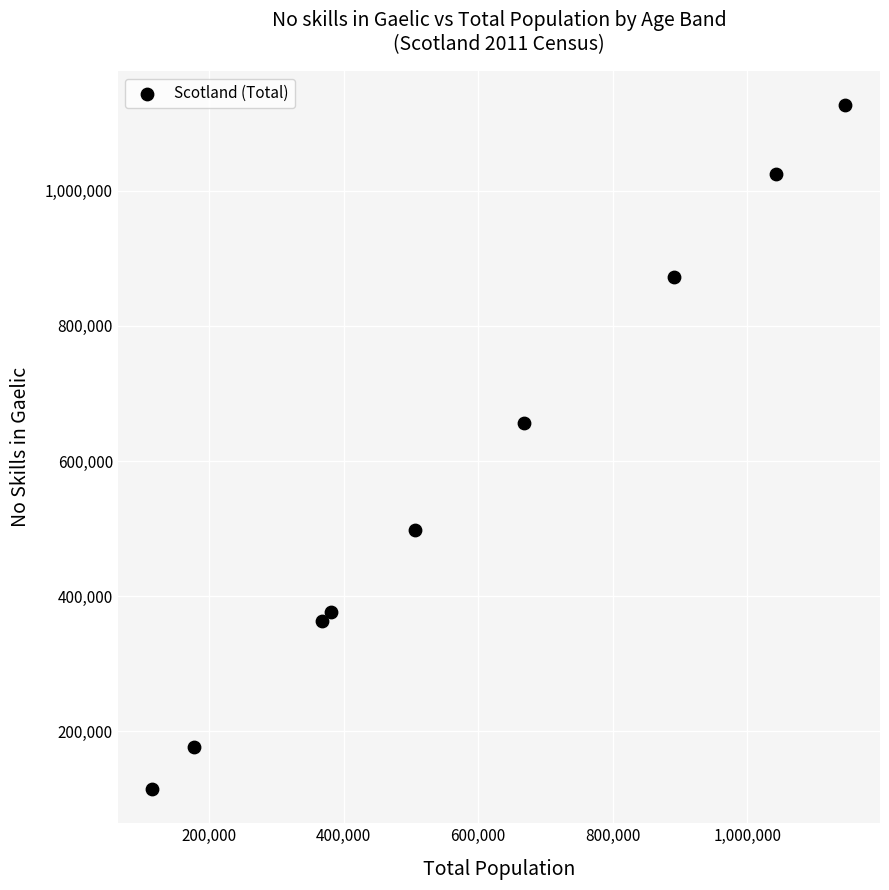

What is the range of Y values (max minus min)?

1011882